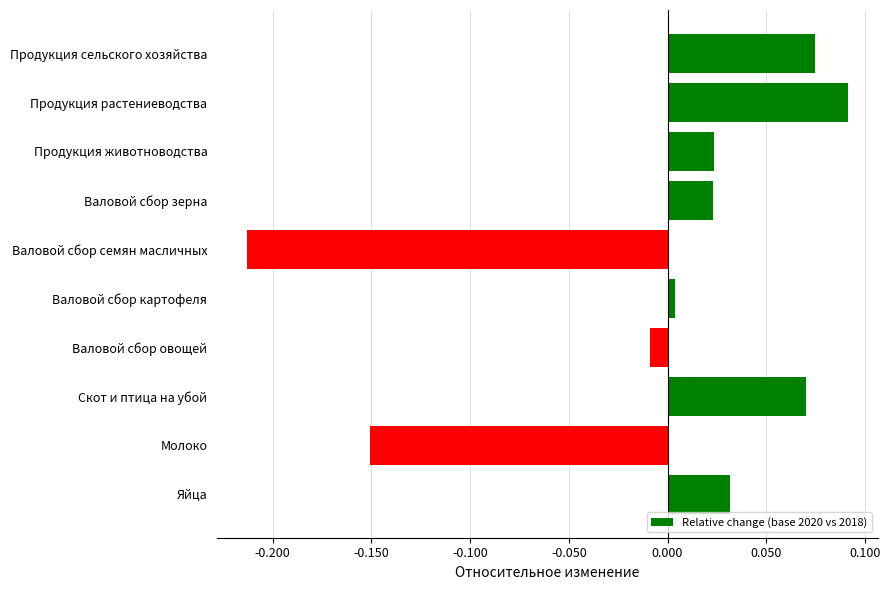

What is the label of the 1st bar from the bottom?

Яйца